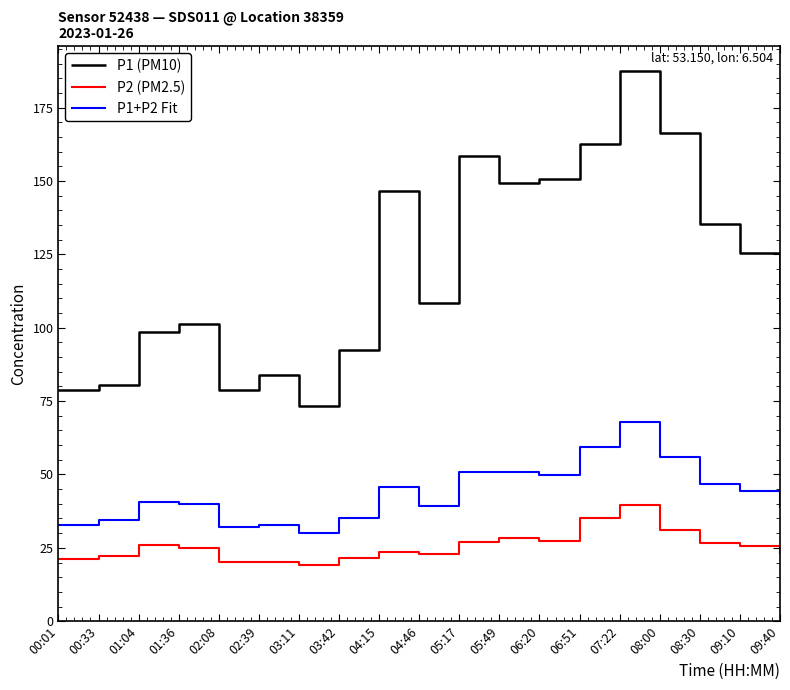

List the series in order of their overall mean, highest first.

P1 (PM10), P1+P2 Fit, P2 (PM2.5)